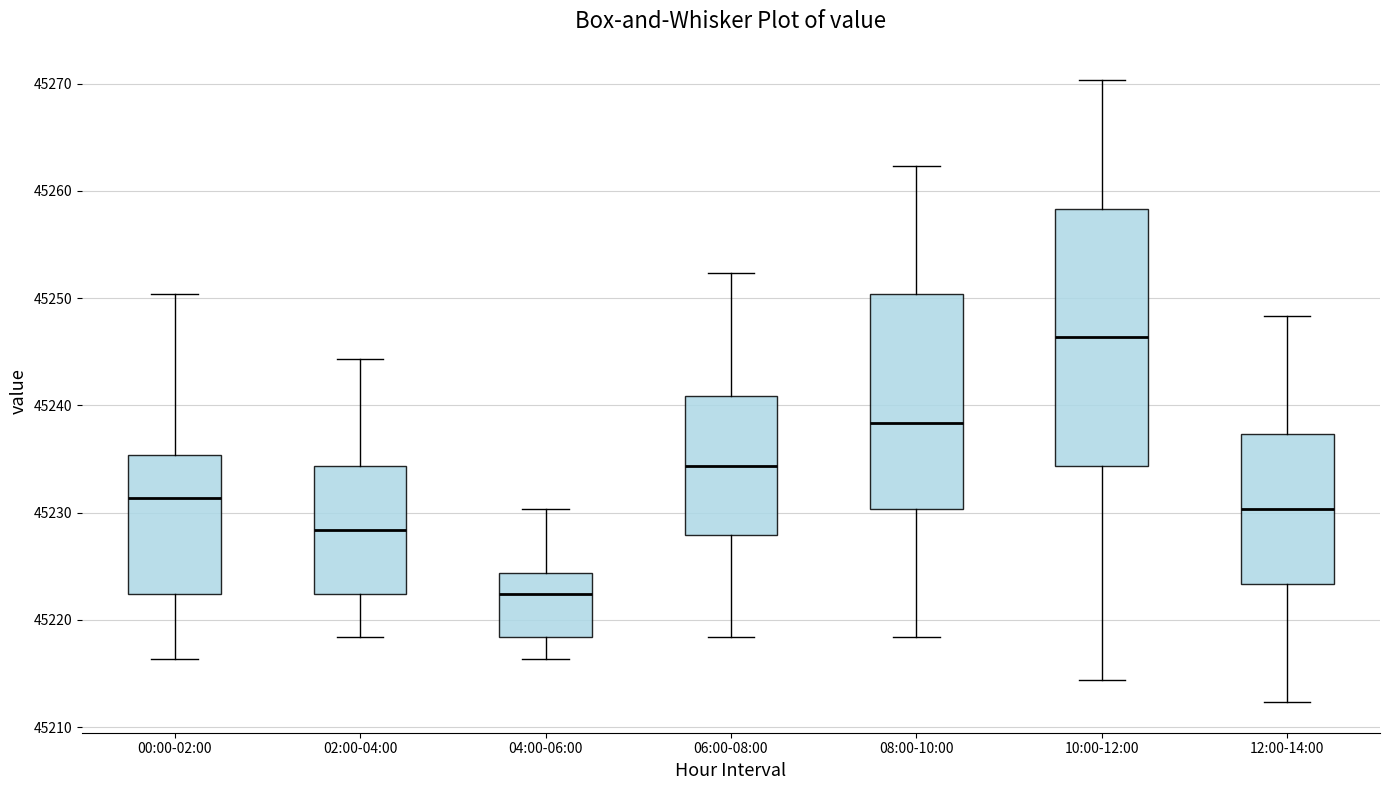

Reading left to right, read every box against the y-axis: the position of its median line, the range the box covers, and the ends of its whiskers. The values are not printed on the chart, so give them approximately, as read against the axis.

00:00-02:00: median 45231, box 45222 to 45235, whiskers 45216 to 45250
02:00-04:00: median 45228, box 45222 to 45234, whiskers 45218 to 45244
04:00-06:00: median 45222, box 45218 to 45224, whiskers 45216 to 45230
06:00-08:00: median 45234, box 45228 to 45241, whiskers 45218 to 45252
08:00-10:00: median 45238, box 45230 to 45250, whiskers 45218 to 45262
10:00-12:00: median 45246, box 45234 to 45258, whiskers 45214 to 45270
12:00-14:00: median 45230, box 45223 to 45237, whiskers 45212 to 45248